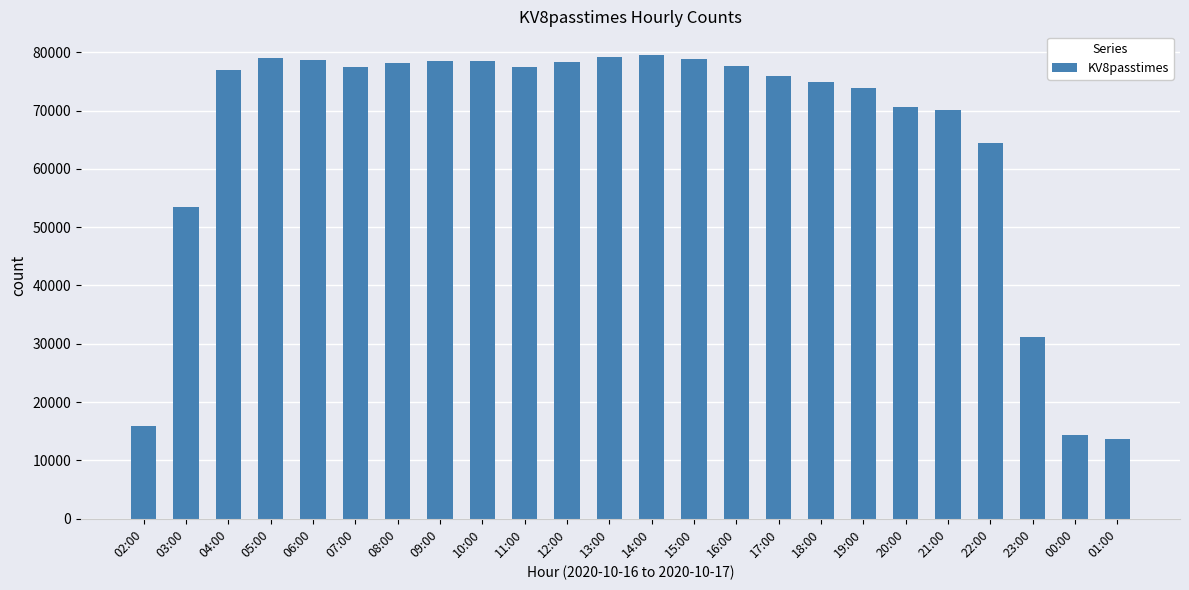

What is the smallest value displayed?

13663